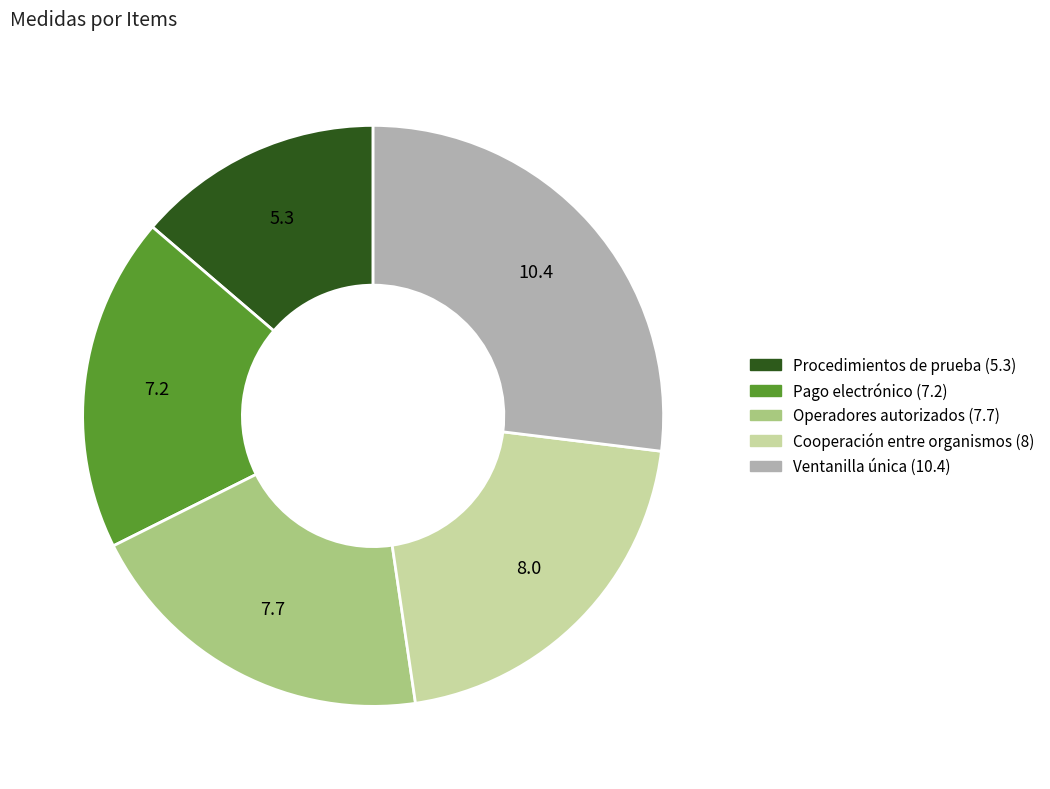

Is there a majority slice in this chart?

No